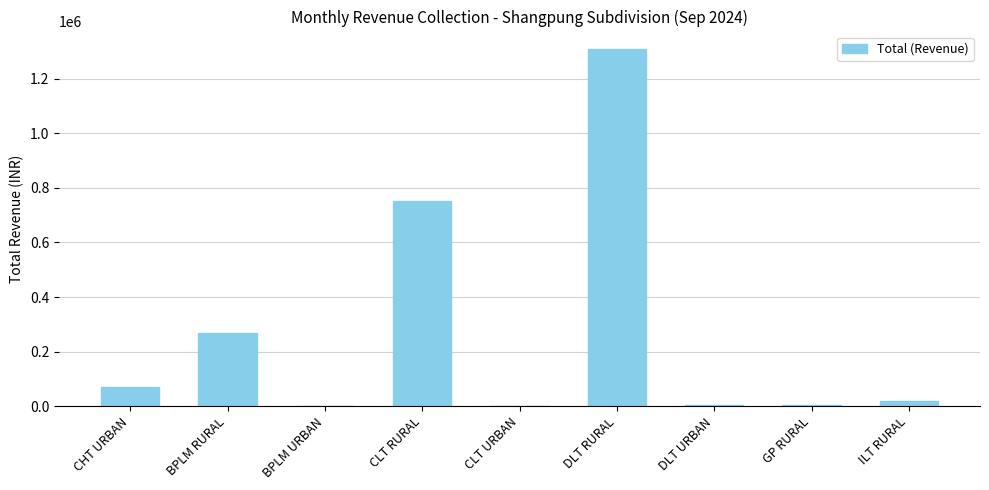

Is it true that the value at CHT URBAN is 122937?

False